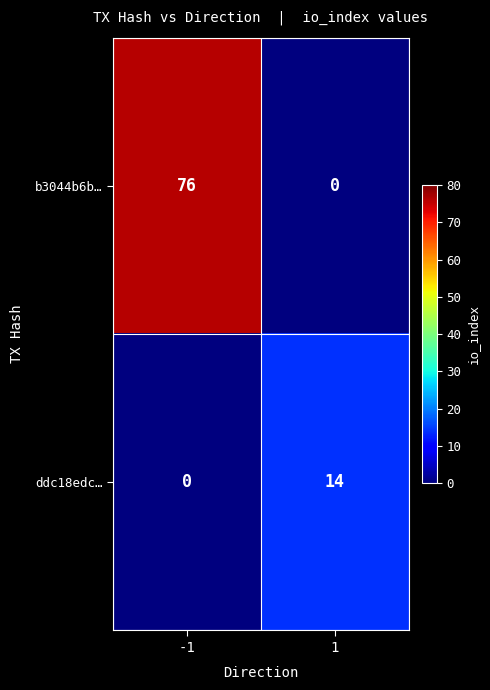

What is the sum of the ddc18edc… values at -1 and 1?

14